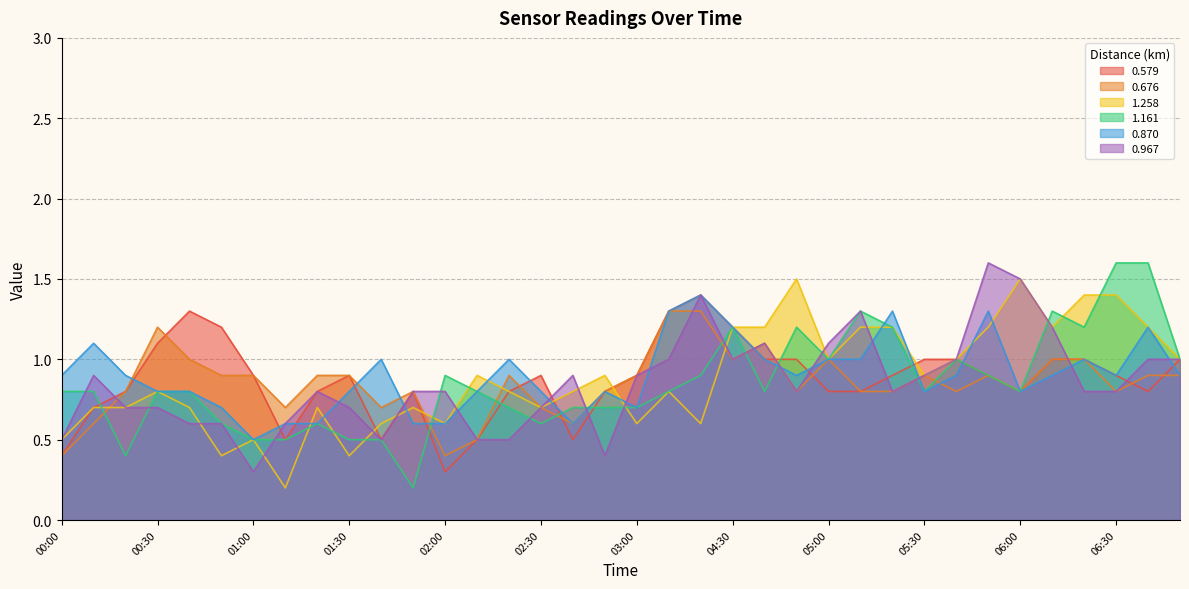

What is the difference between the second highest and minimum values in the 0.967 series?

1.2